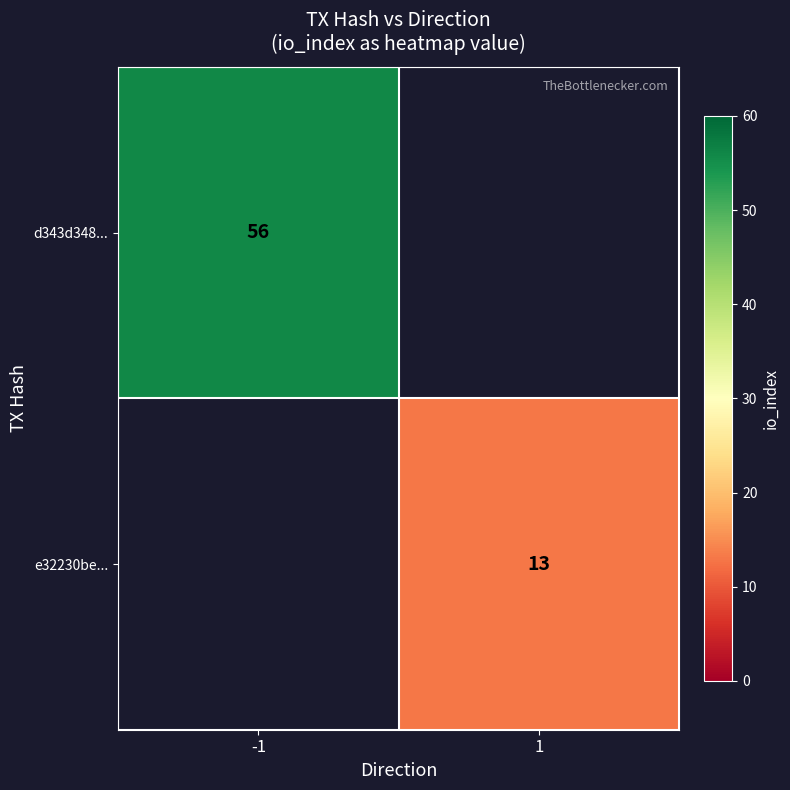

True or false: e32230be... has a value of 4 at 1.

False